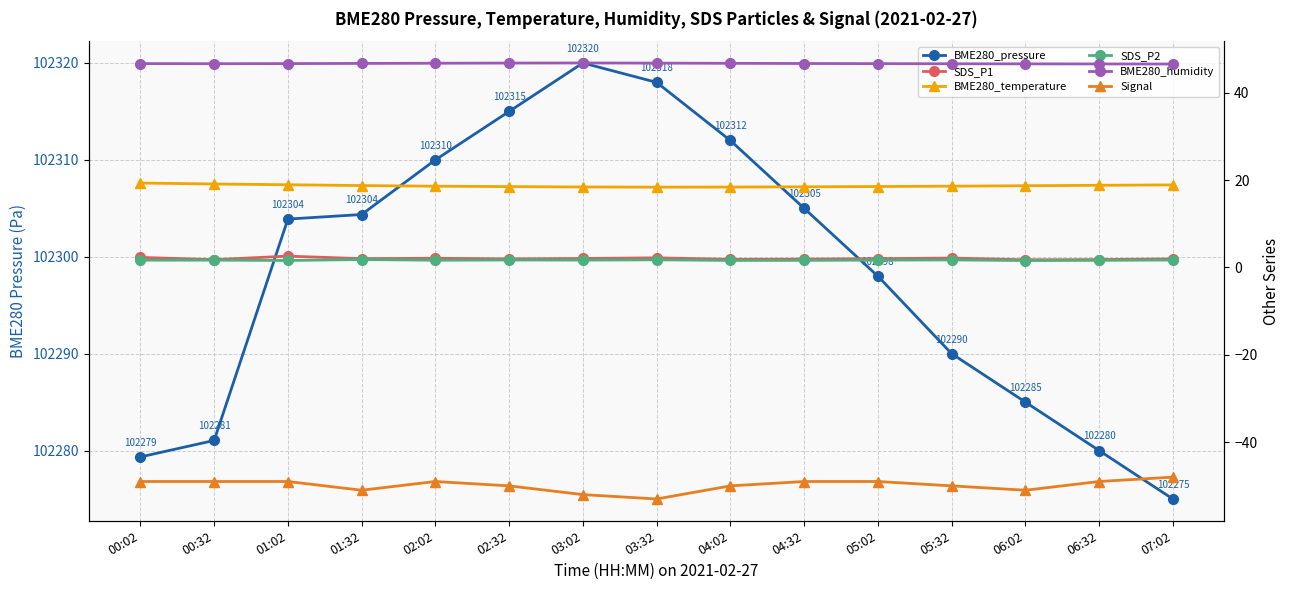

What is the sum of the BME280_temperature values at 02:02 and 06:32?

37.4